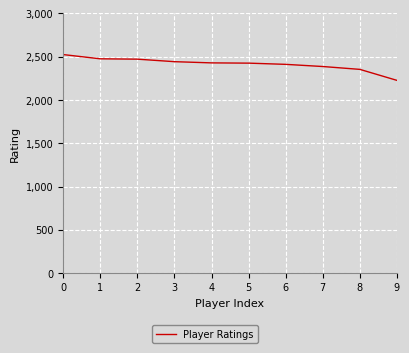

What is the change in value from 0 to 2?

-53